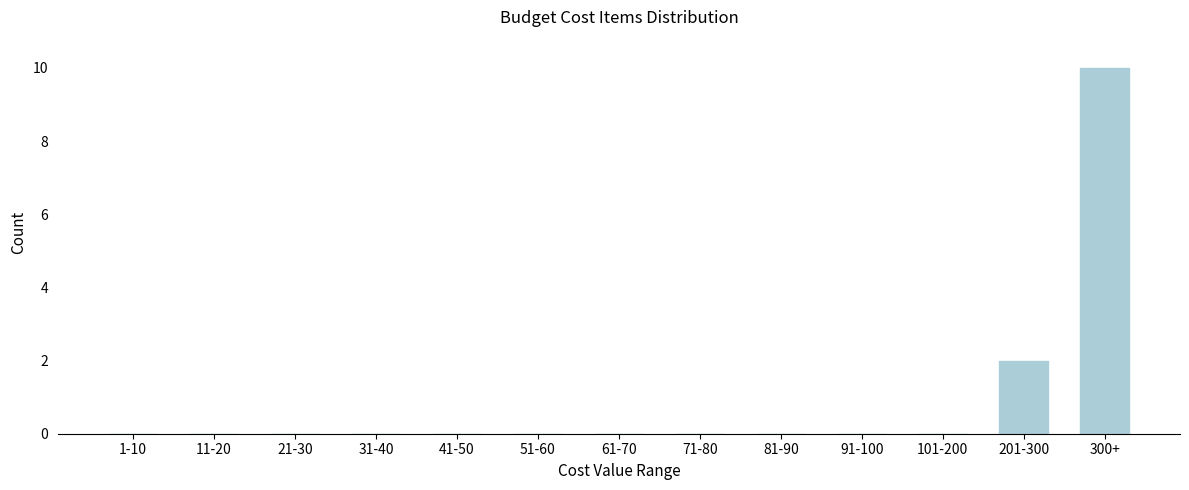

Reading left to right, extract all data points from this chart.

1-10=0	11-20=0	21-30=0	31-40=0	41-50=0	51-60=0	61-70=0	71-80=0	81-90=0	91-100=0	101-200=0	201-300=2	300+=10